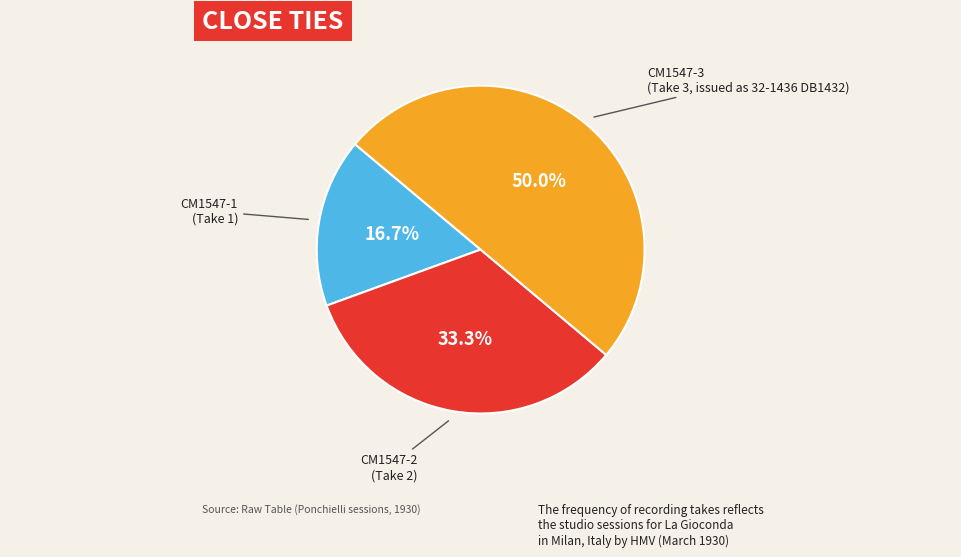

Is there a majority slice in this chart?

No